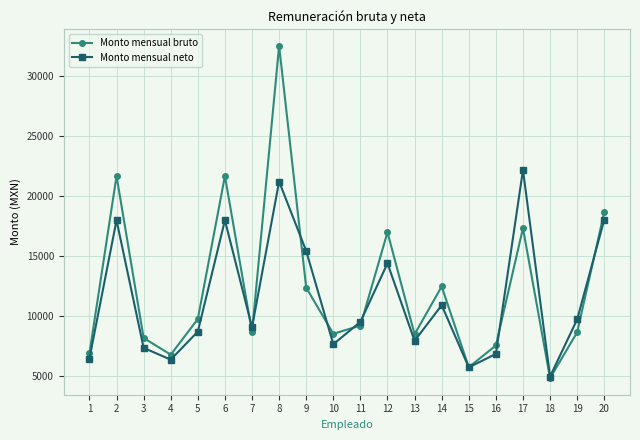

Does the chart have visible grid lines?

Yes